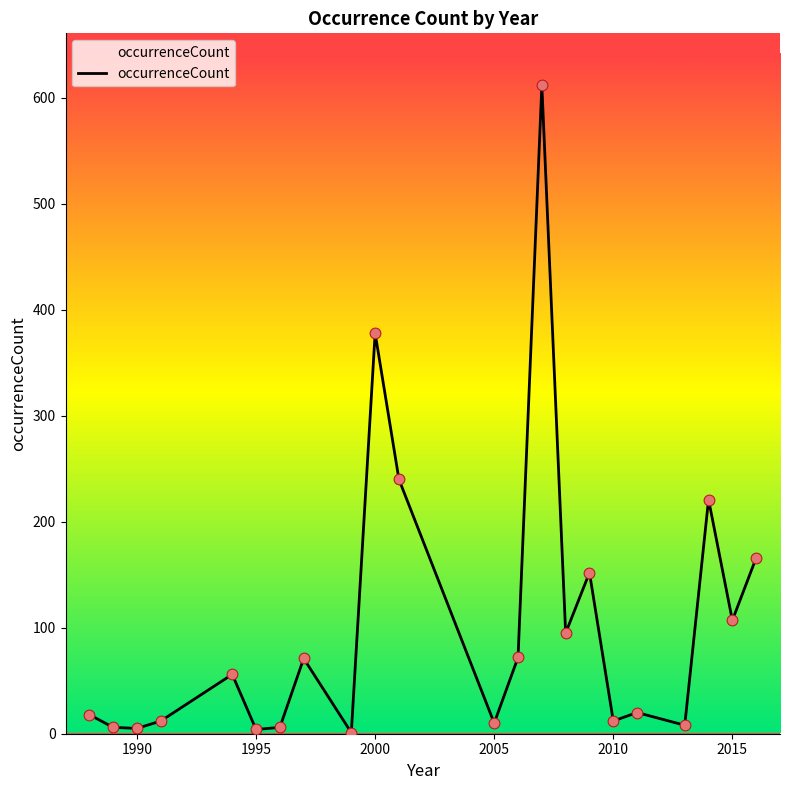

What is the maximum value shown in the chart?

612